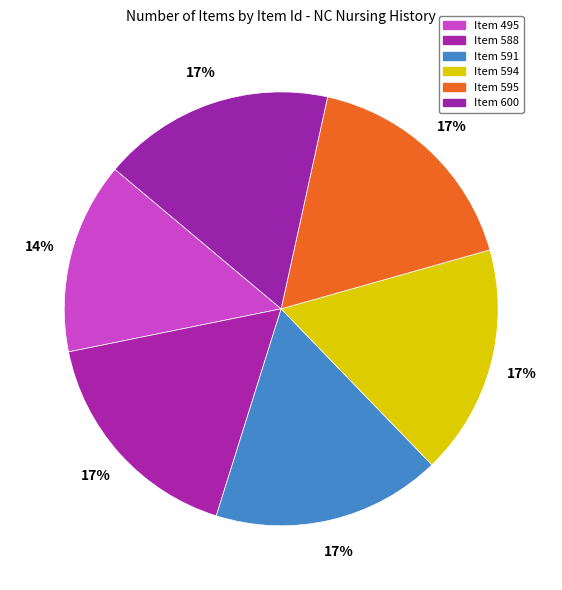

Rank the categories by value from lowest to highest.

Item 495, Item 588, Item 591, Item 594, Item 595, Item 600